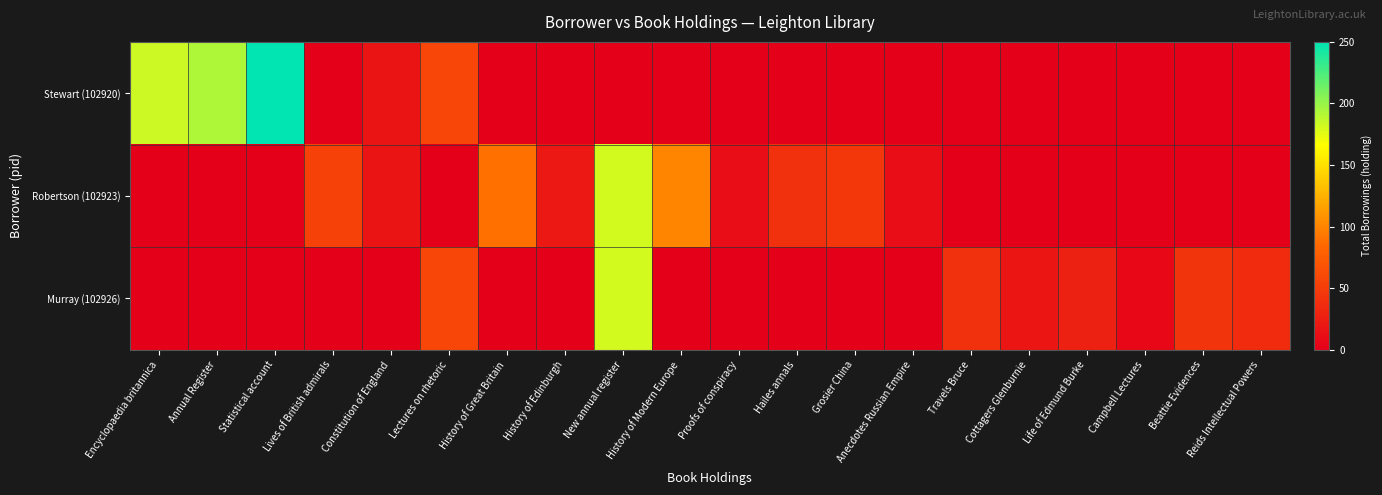

Which label corresponds to the smallest value in the chart?

Lives of British admirals